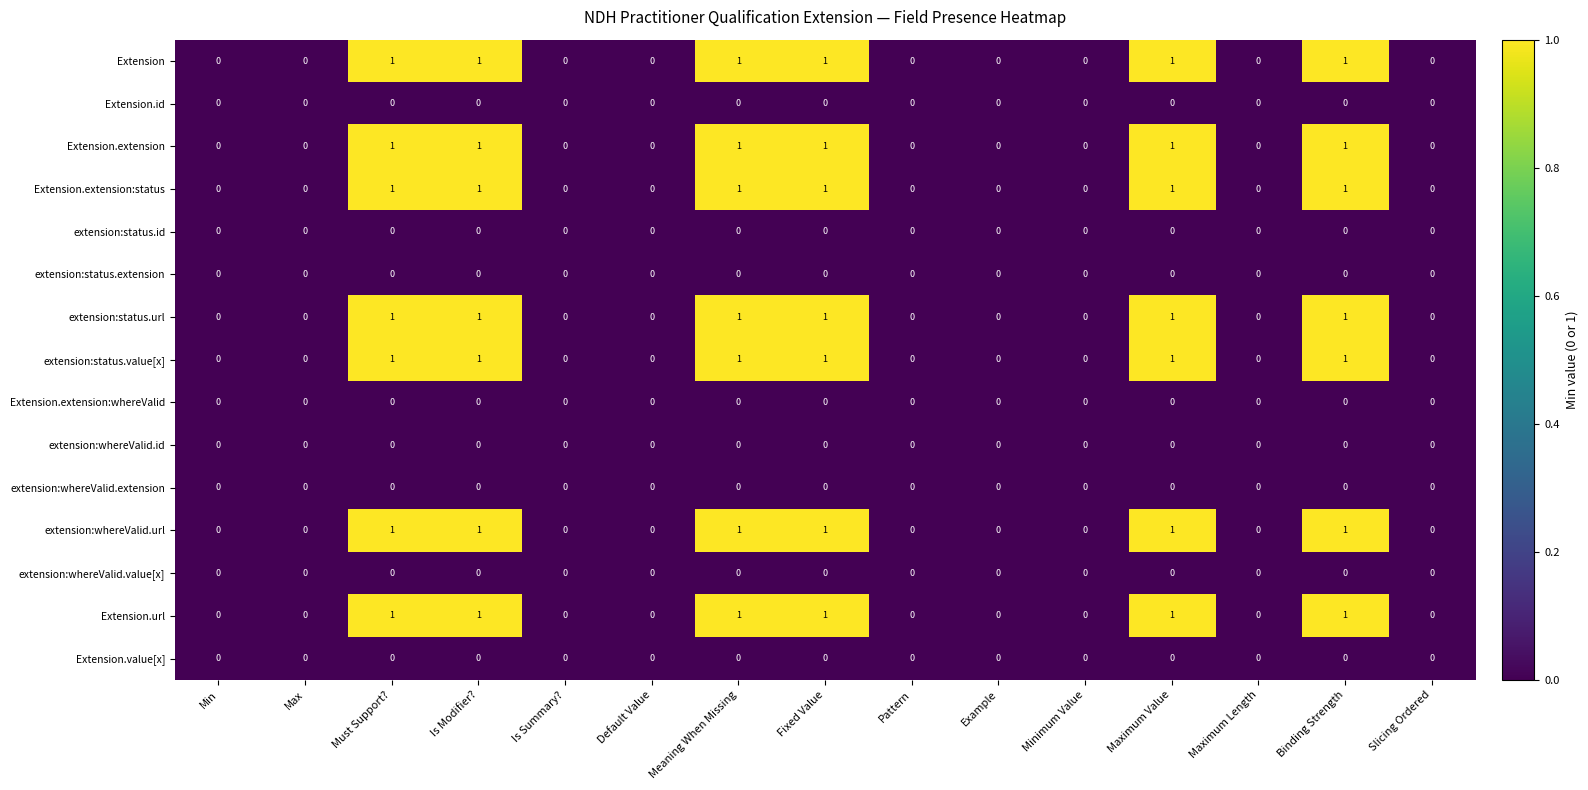

The Extension series shows 1 at Binding Strength. True or false?

True